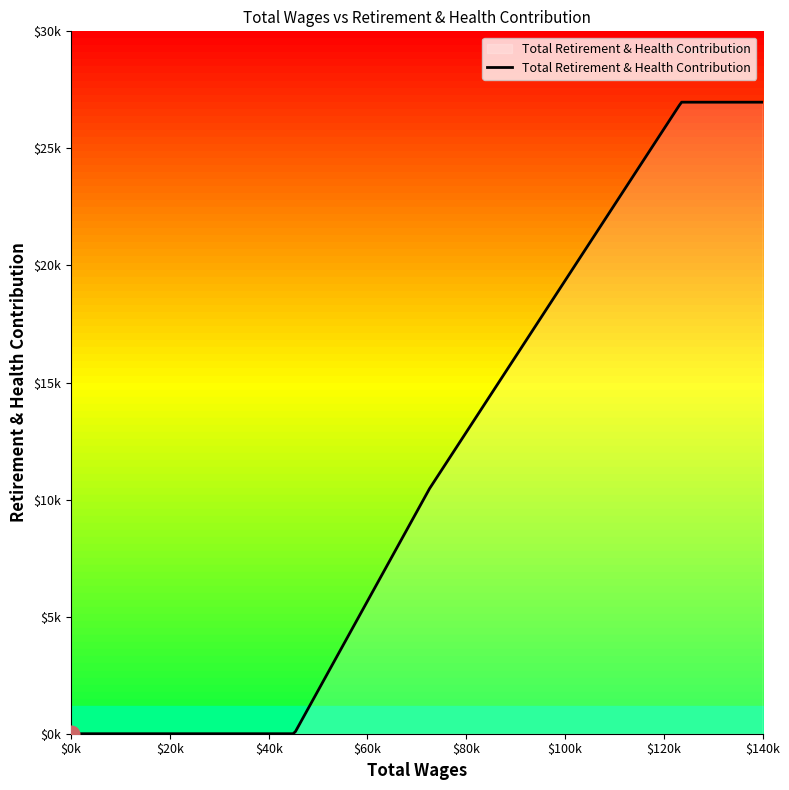

Rank the categories by value from lowest to highest.

45179.0, 72487.0, 123558.0